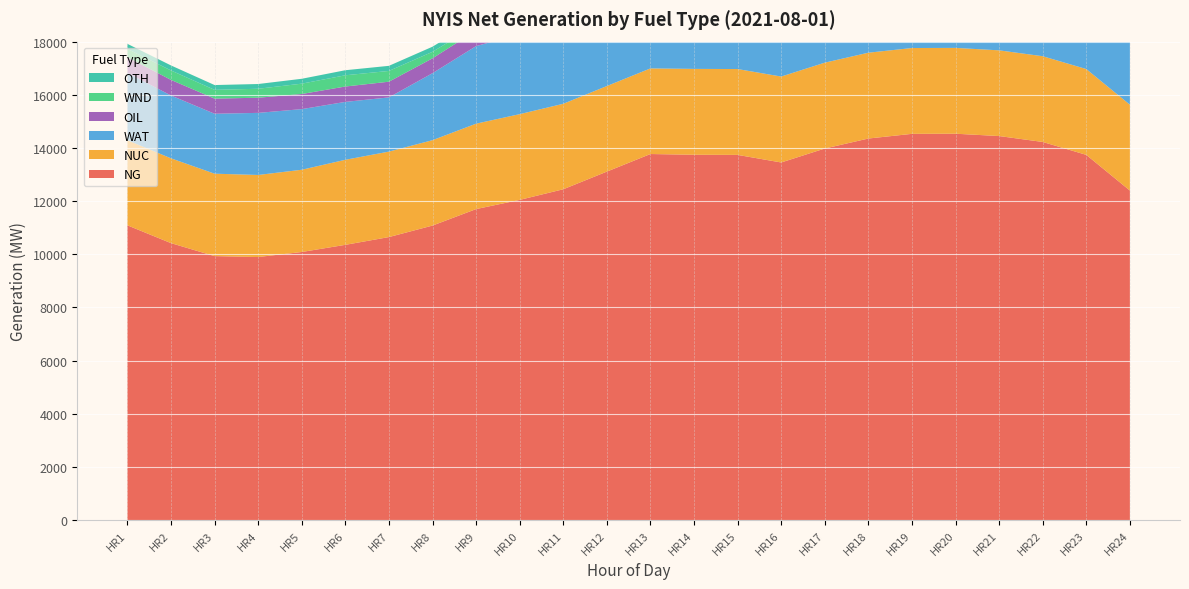

Reading right to left, what are all the values shown in this chart?

NG: 12397	13739	14225	14447	14535	14530	14354	13978	13453	13738	13743	13771	13109	12445	12045	11699	11079	10646	10354	10085	9895	9930	10418	11088
NUC: 3231	3229	3226	3225	3229	3229	3229	3230	3233	3230	3231	3221	3220	3216	3226	3214	3213	3216	3200	3094	3088	3101	3191	3202
WAT: 2656	3084	3199	3242	3242	3250	3240	3096	2916	3153	3177	3255	3175	3176	3010	2918	2521	2039	2178	2281	2336	2255	2364	2535
OIL: 587	586	585	584	583	562	583	581	582	581	581	580	579	582	585	587	559	591	579	569	570	570	587	589
WND: 34	30	48	52	94	53	90	96	136	97	57	48	34	109	172	192	244	405	422	389	337	329	355	312
OTH: 183	191	196	193	193	196	202	209	206	208	207	208	210	205	207	203	193	192	191	184	179	181	189	190